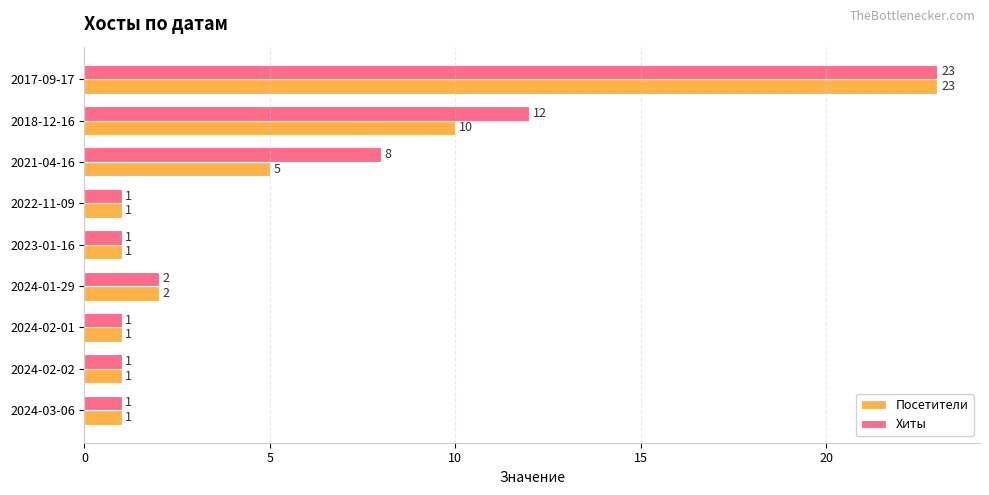

True or false: Хиты has a value of 12 at 2018-12-16.

True